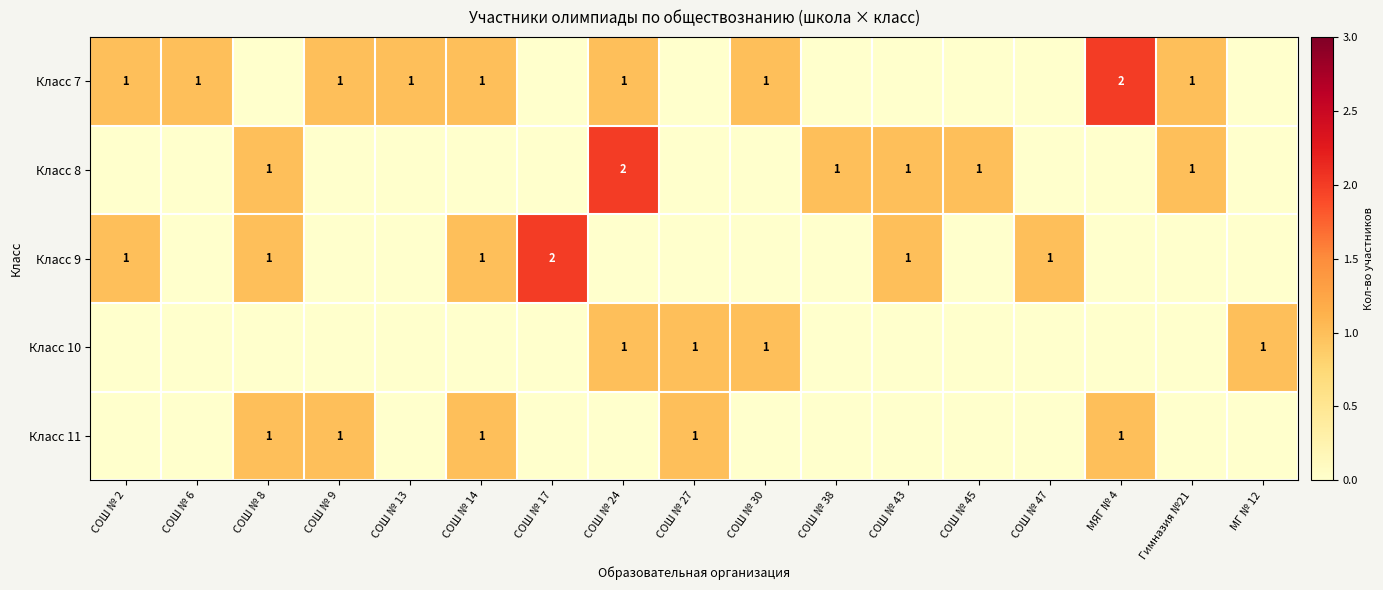

The value of Класс 11 at СОШ № 9 is 1. True or false?

True